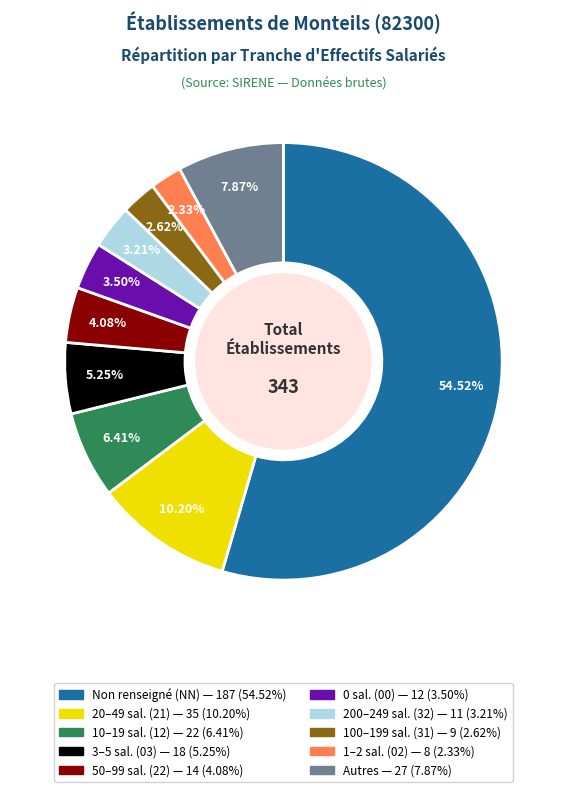

Is there a majority slice in this chart?

Yes